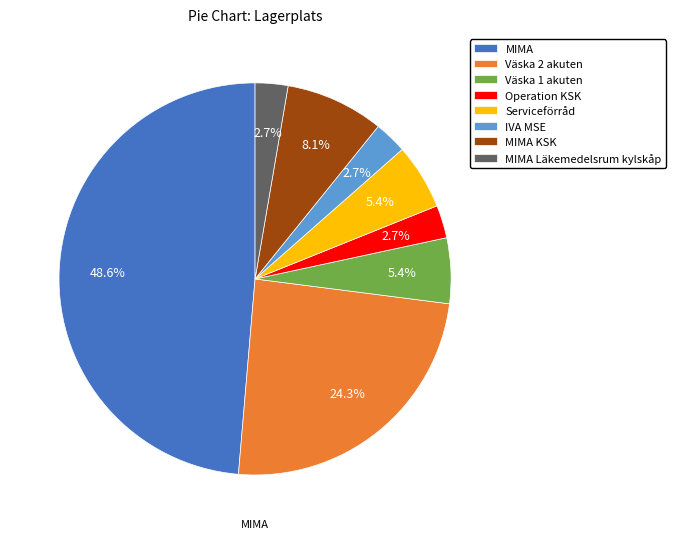

What percentage is the MIMA KSK slice, to the nearest percent?

8%